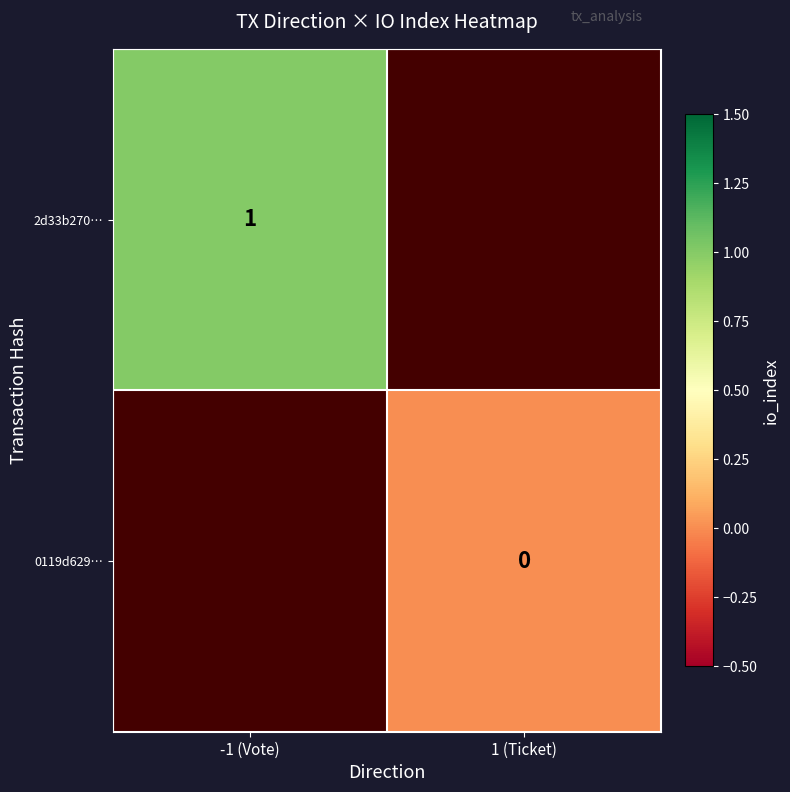

Rank the series by their average value, from lowest to highest.

2d33b270…, 0119d629…